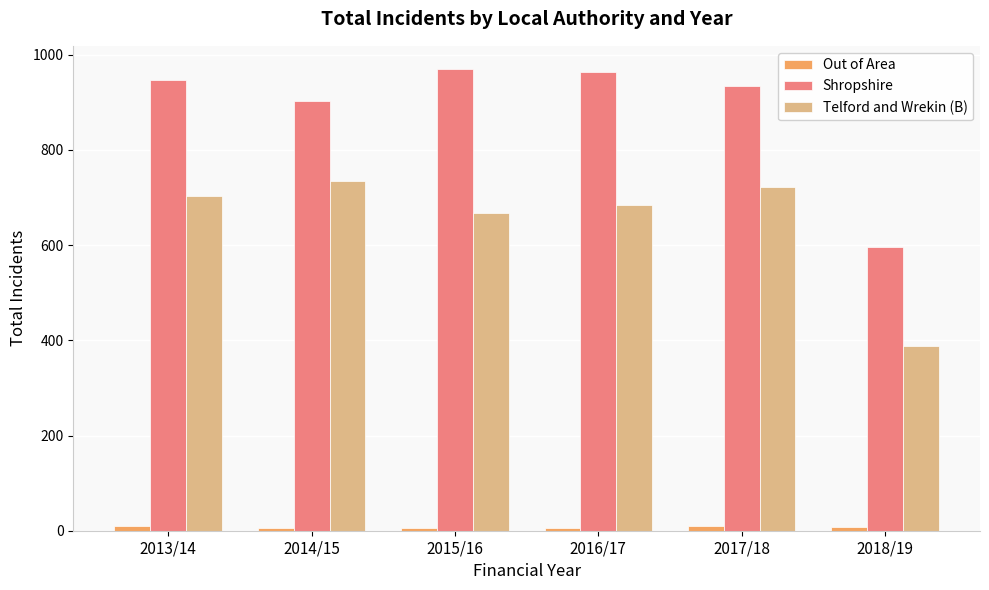

What is the difference between the highest and lowest values at 2013/14?

937